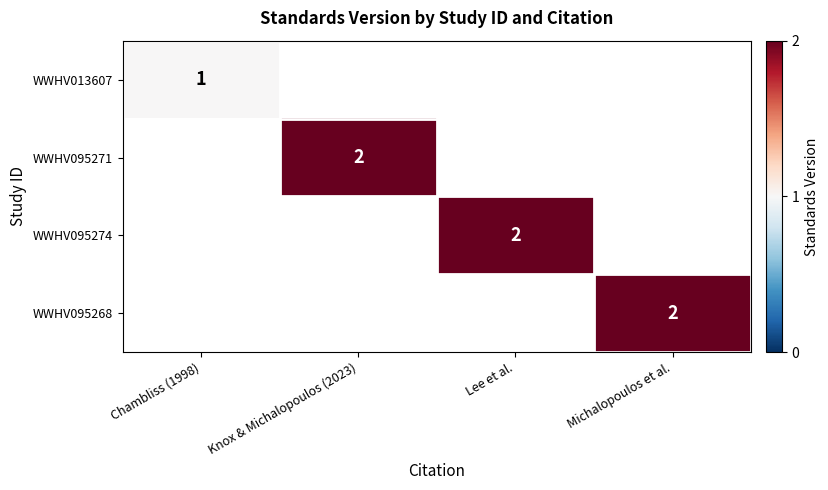

Which label corresponds to the smallest value in the chart?

Chambliss (1998)